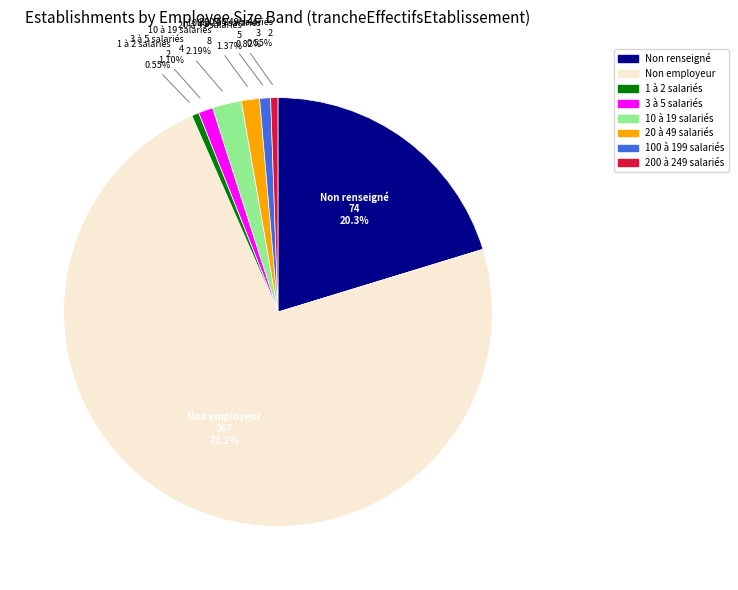

Is there a majority slice in this chart?

Yes